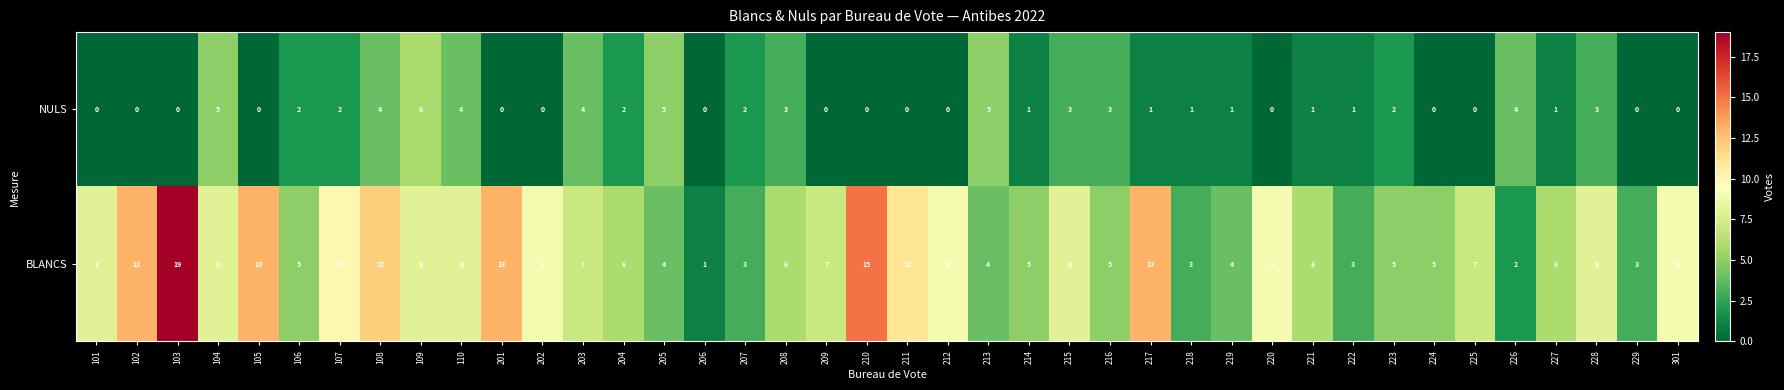

At which category is the sum across all series the highest?

103